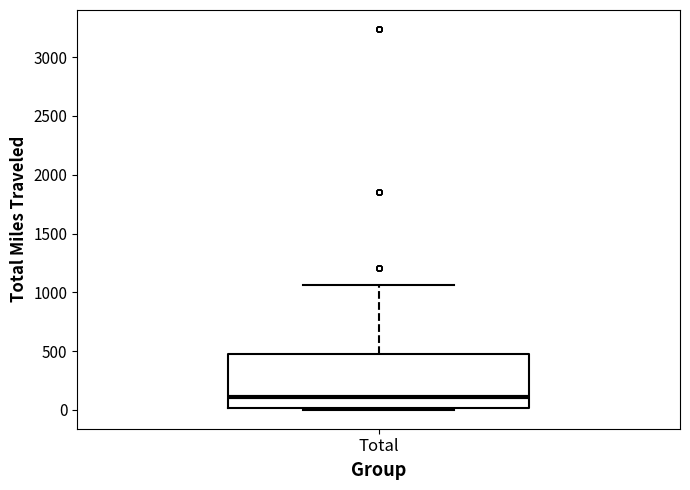

Where is the upper edge of the box for Total on the y-axis? The values are not printed on the chart, so give them approximately, as read against the axis.

450